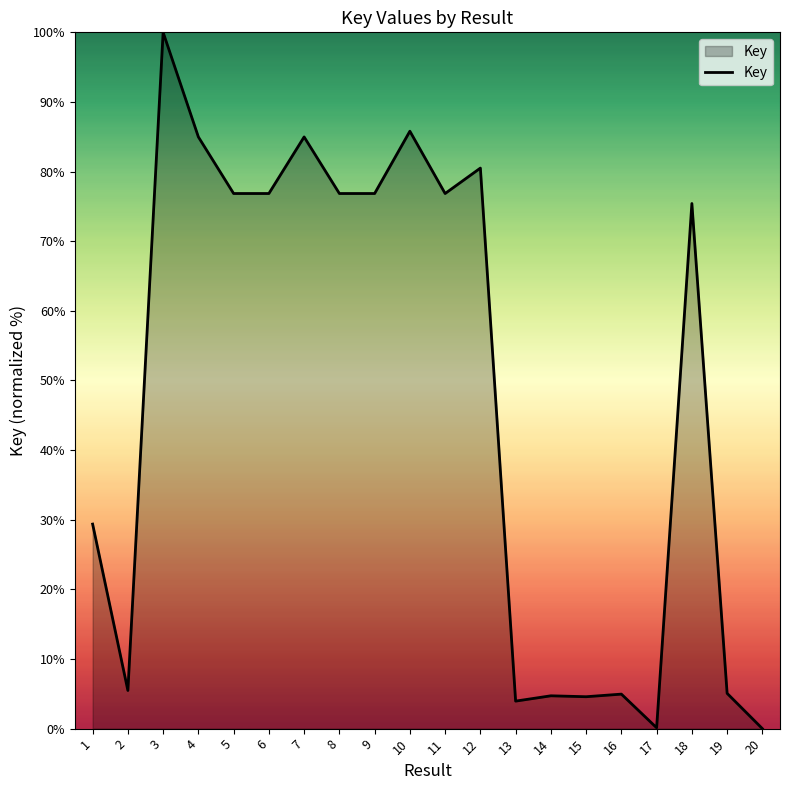

The value at 16 is 5.0. True or false?

True